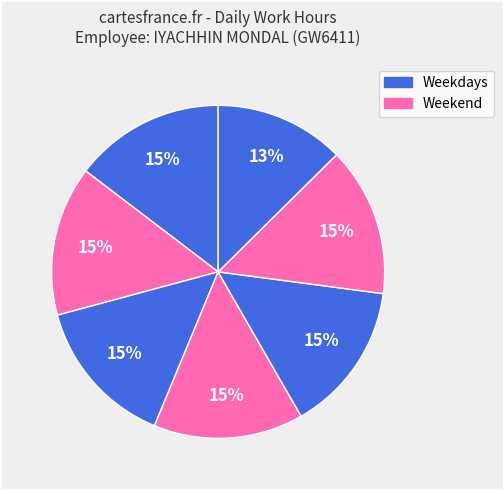

To the nearest percent, what is the difference between the largest and smallest slice percentages?

2%